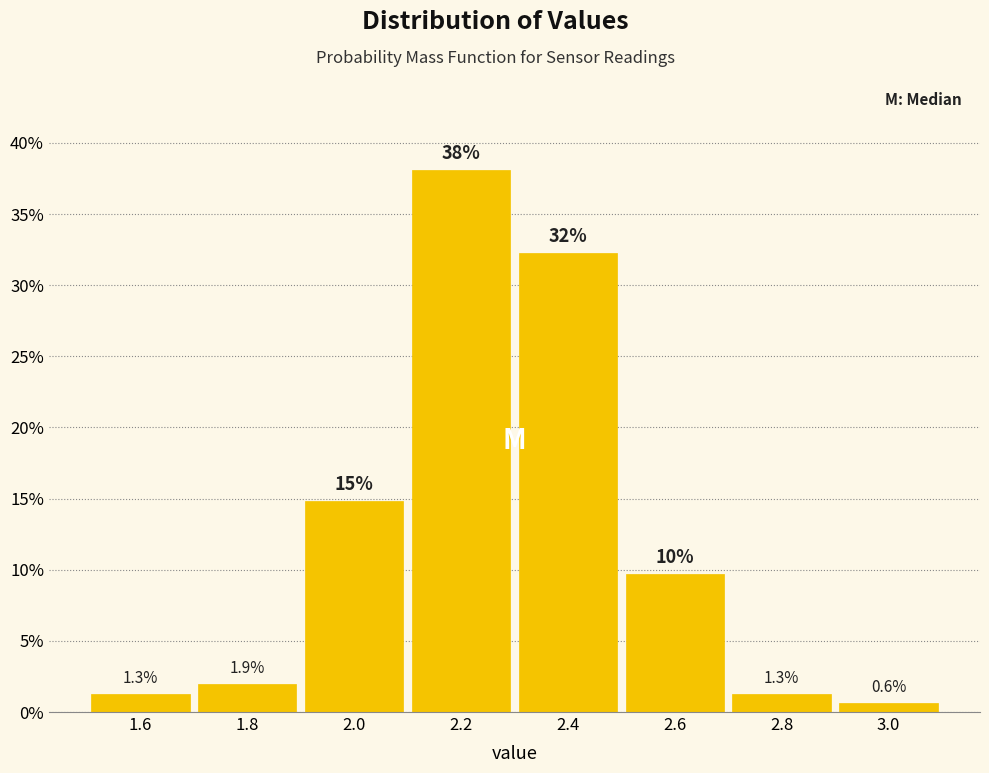

Over which range of the x-axis is the bar tallest?

2.1 to 2.3